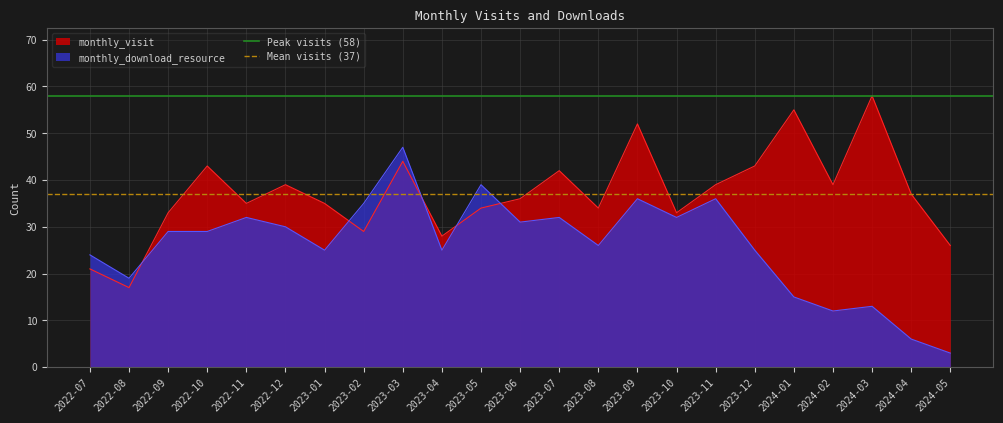

Between 2022-07 and 2022-08, which is larger?

2022-07